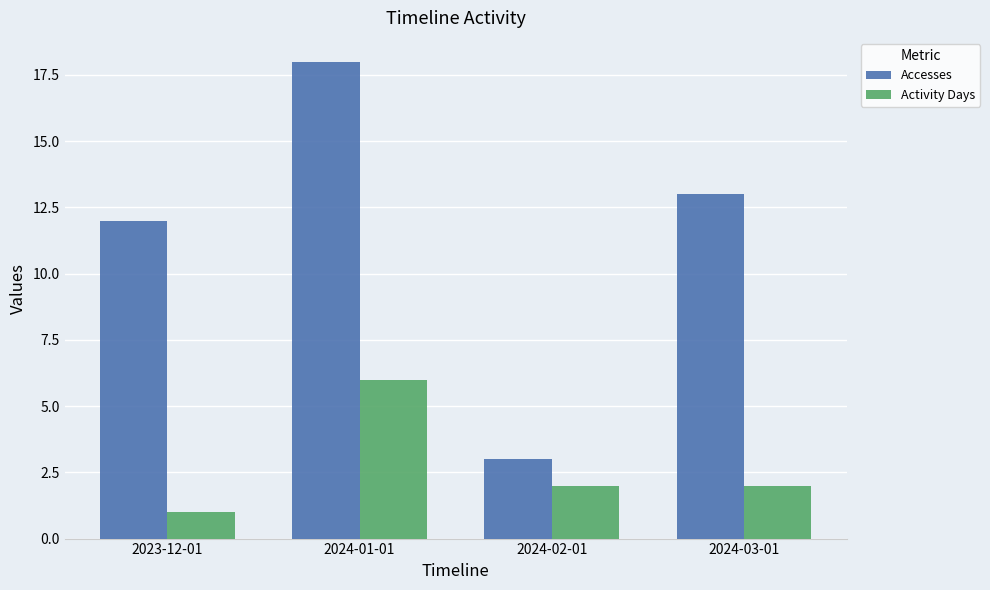

Rank the series by their average value, from lowest to highest.

Activity Days, Accesses